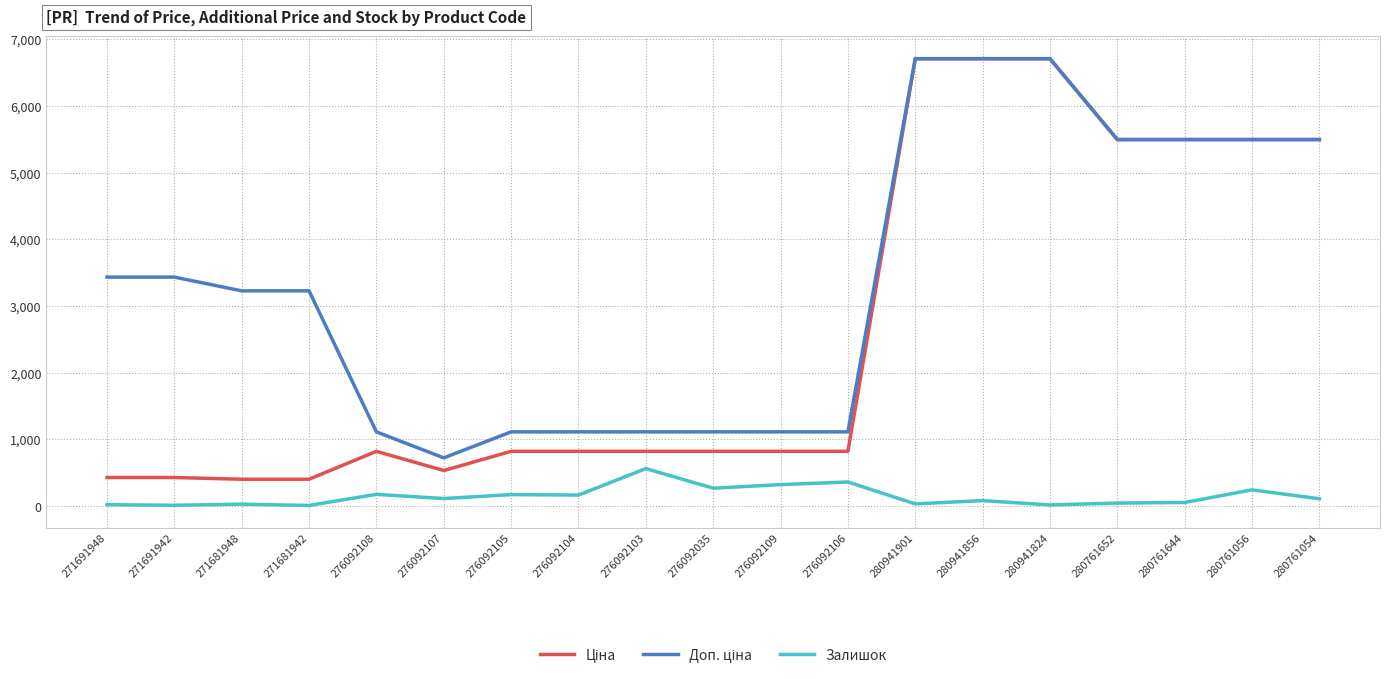

What is the total value across all series at 276092106?

2298.0